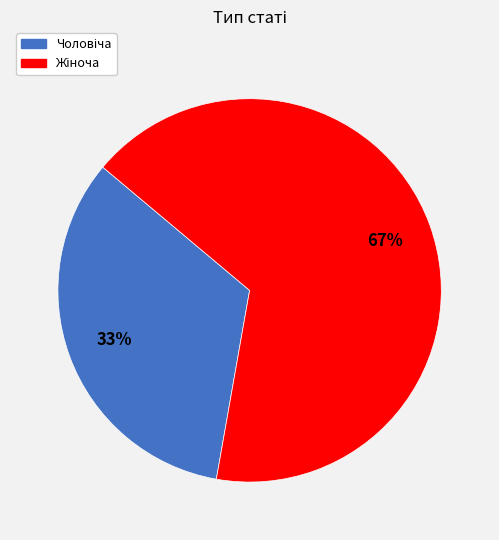

To the nearest percent, what is the average slice percentage?

50%